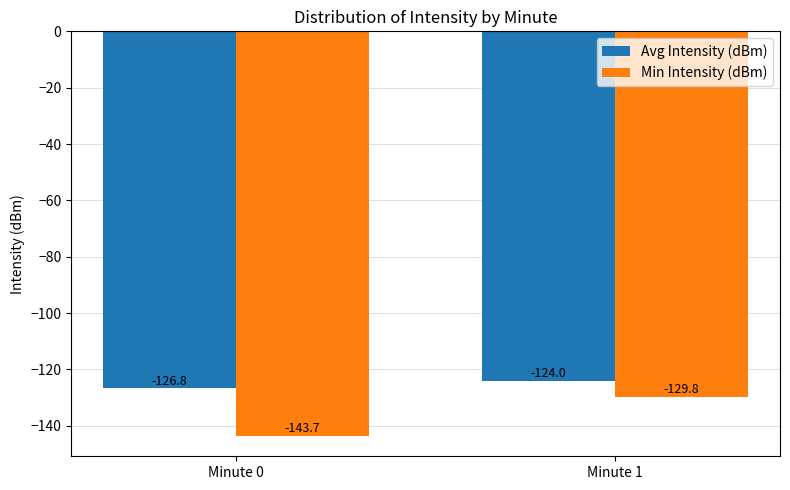

Reading left to right, transcribe all the data shown in this chart.

Avg Intensity (dBm): -126.8	-124.0
Min Intensity (dBm): -143.7	-129.8